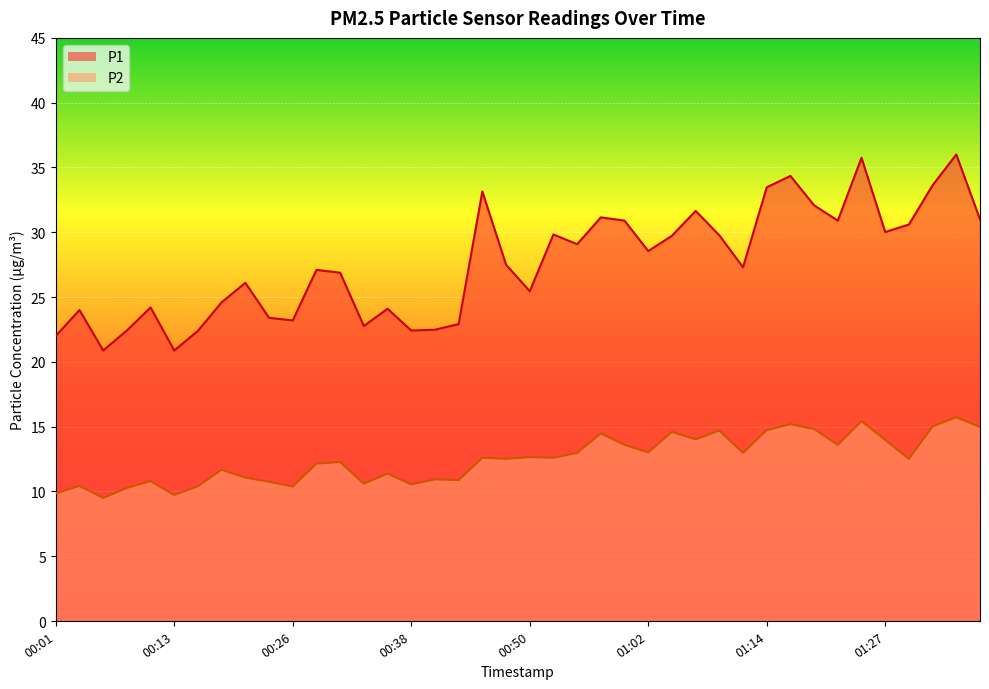

What is the difference between the P2 values at 00:35 and 00:06?

1.9